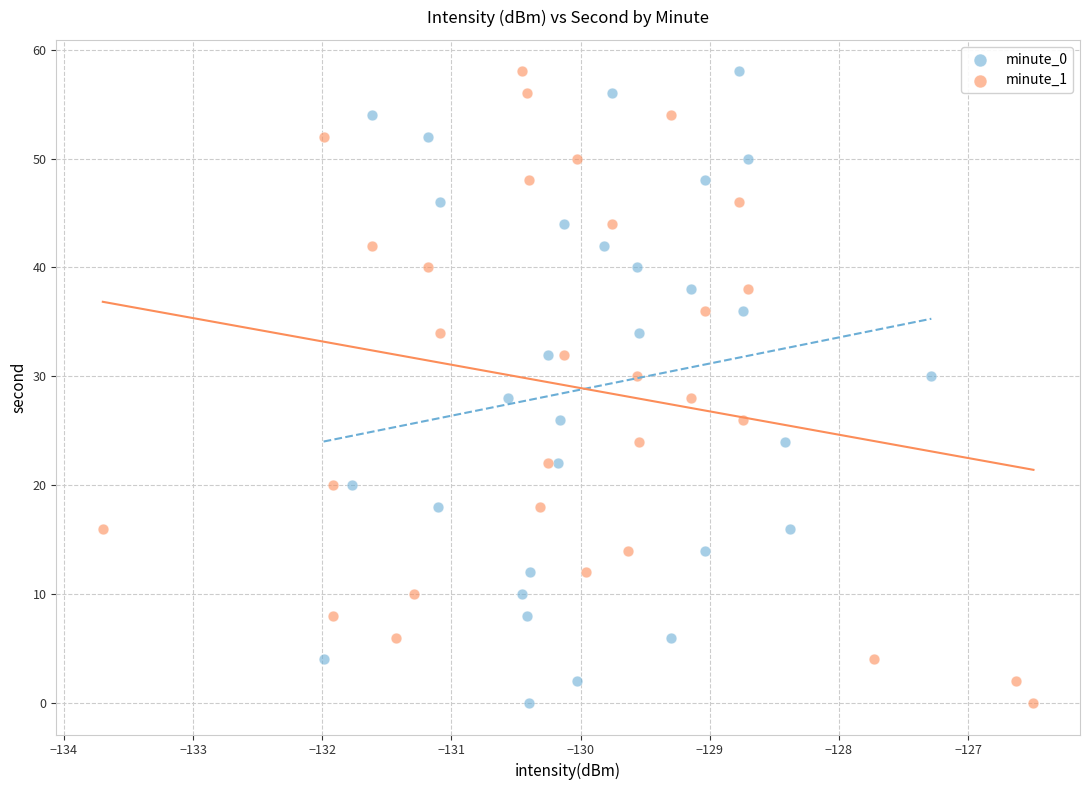

What are all the series names shown in the legend?

minute_0, minute_1